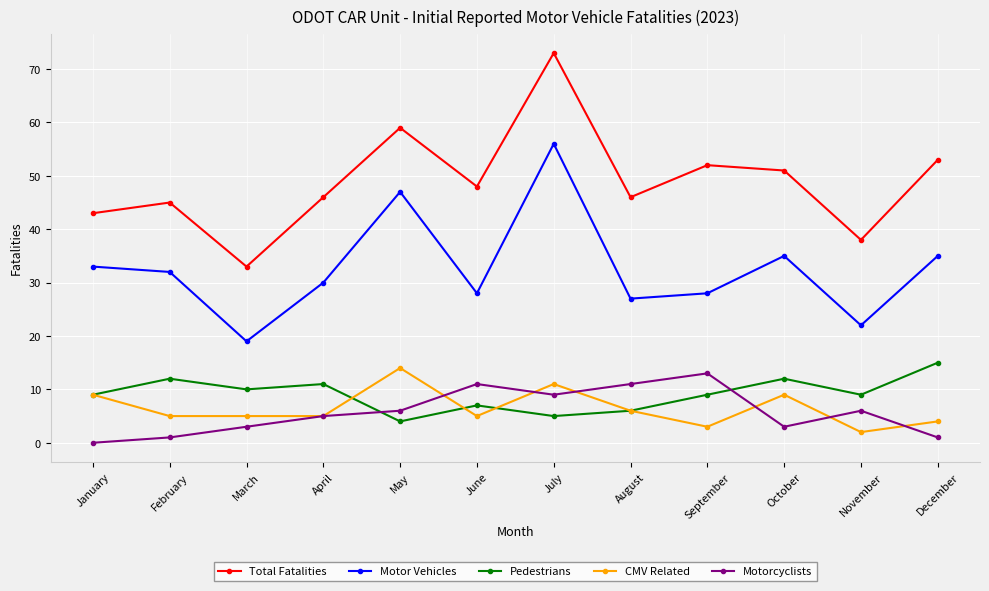

Reading left to right, what are all the values shown in this chart?

Total Fatalities: January=43	February=45	March=33	April=46	May=59	June=48	July=73	August=46	September=52	October=51	November=38	December=53
Motor Vehicles: January=33	February=32	March=19	April=30	May=47	June=28	July=56	August=27	September=28	October=35	November=22	December=35
Pedestrians: January=9	February=12	March=10	April=11	May=4	June=7	July=5	August=6	September=9	October=12	November=9	December=15
CMV Related: January=9	February=5	March=5	April=5	May=14	June=5	July=11	August=6	September=3	October=9	November=2	December=4
Motorcyclists: January=0	February=1	March=3	April=5	May=6	June=11	July=9	August=11	September=13	October=3	November=6	December=1